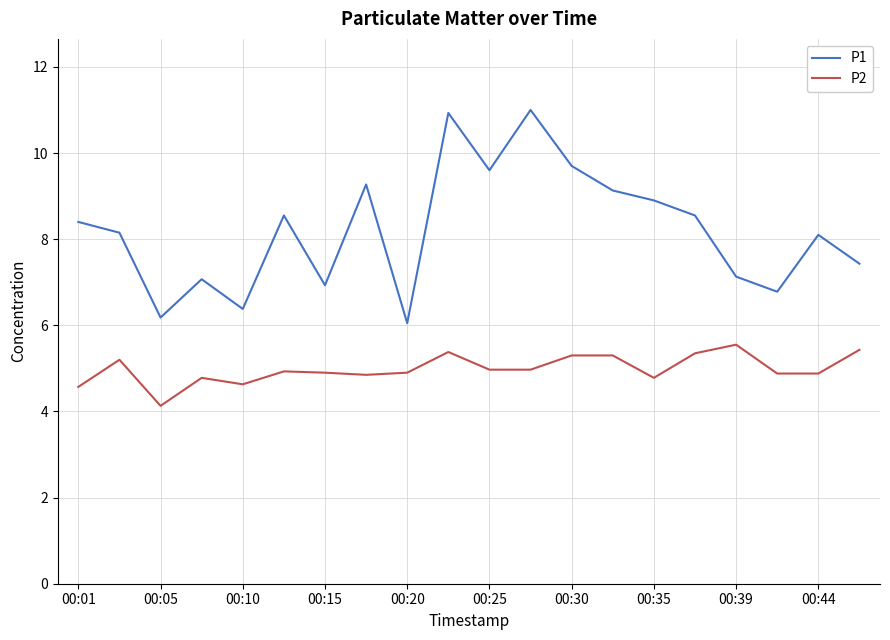

True or false: P1 and P2 intersect in this chart.

False